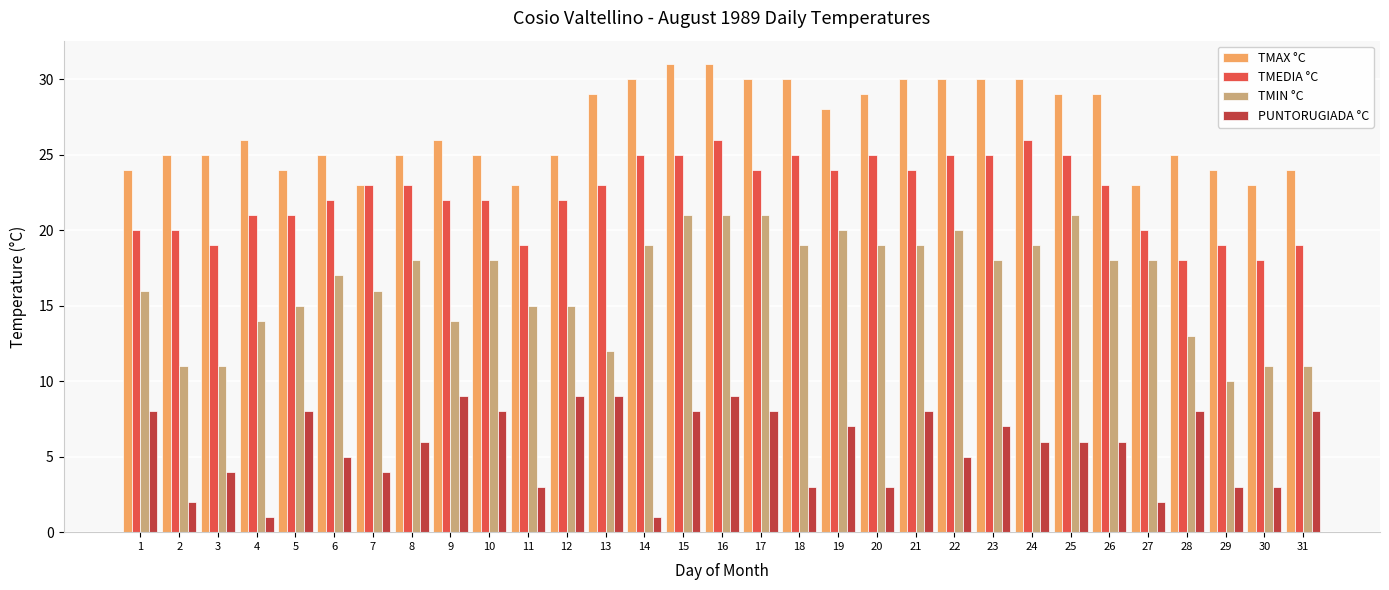

The value of TMIN °C at 24 is 9. True or false?

False